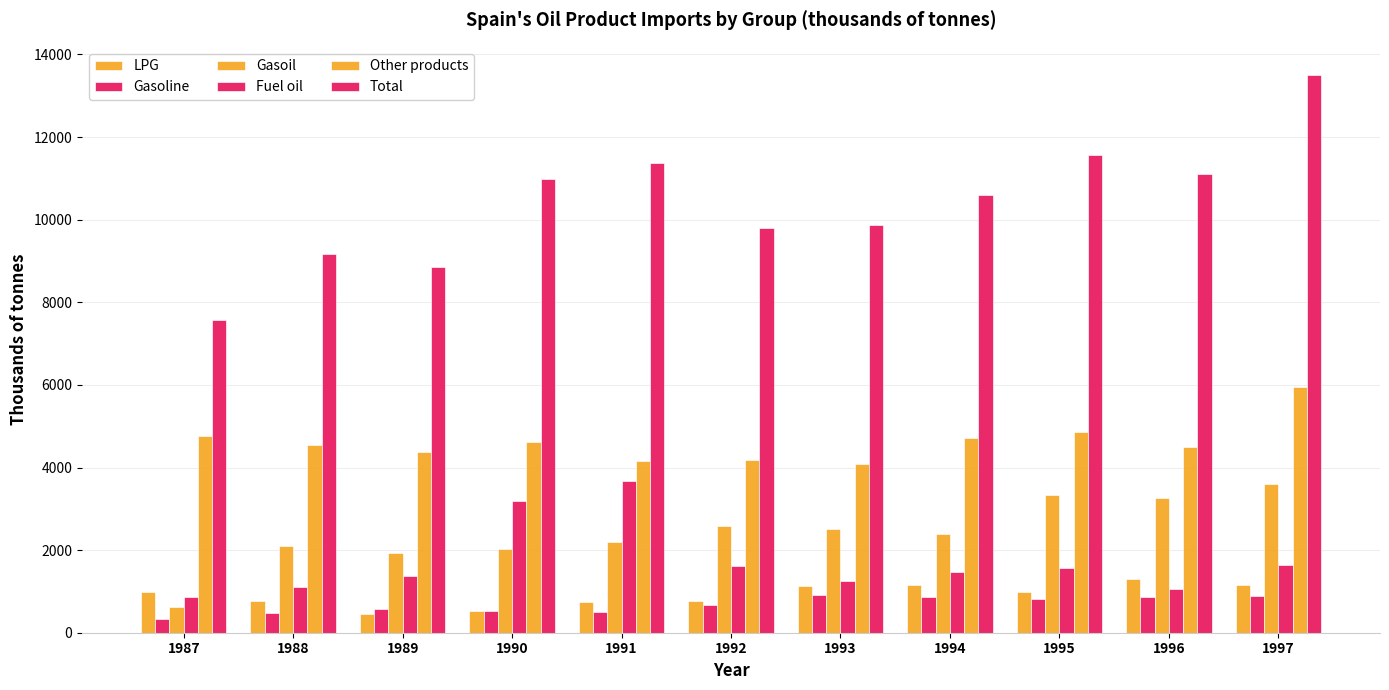

What is the value of the Gasoil bar at the 3rd from the left?

1938